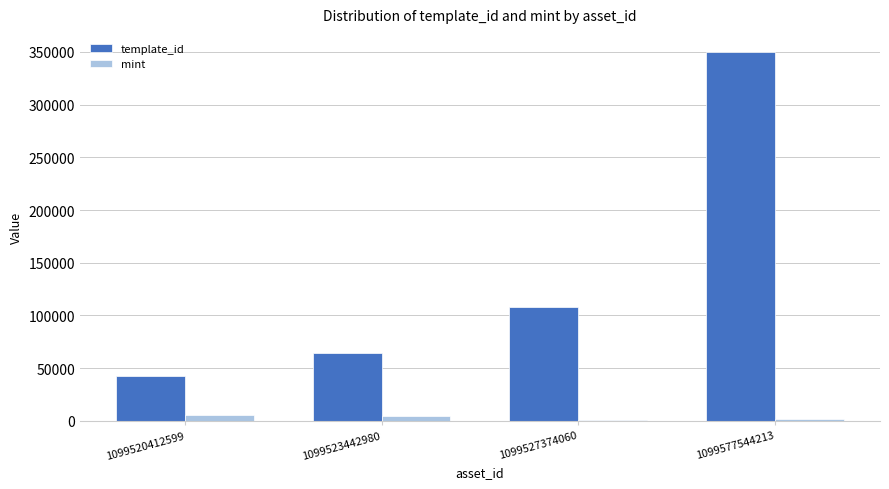

Which series has the widest spread of values?

template_id